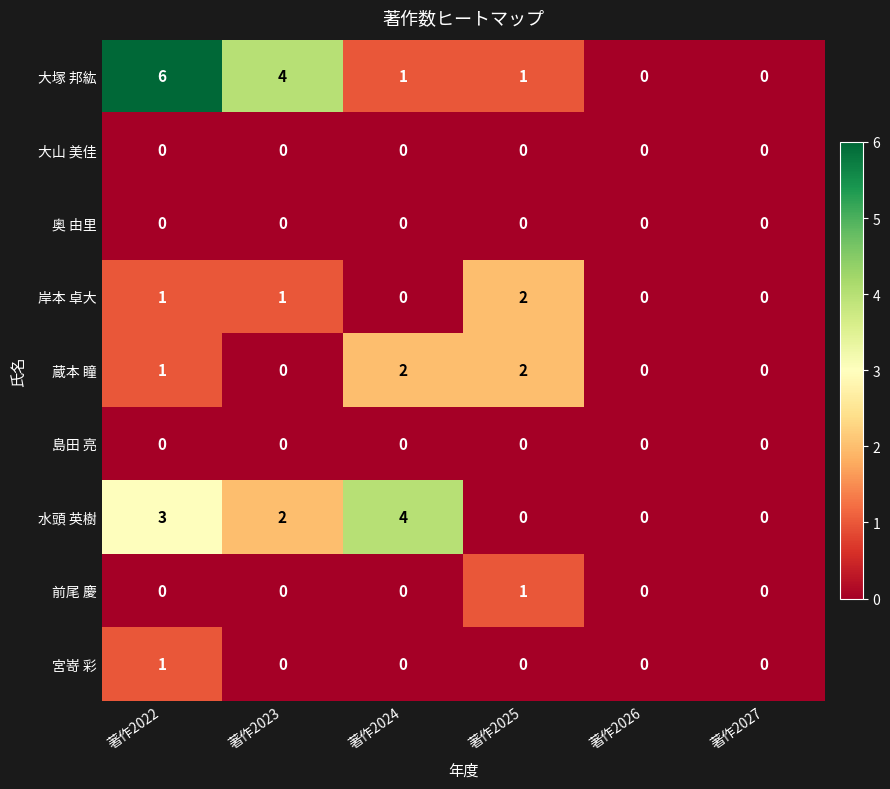

What is the sum of the 水頭 英樹 values at 著作2024 and 著作2026?

4